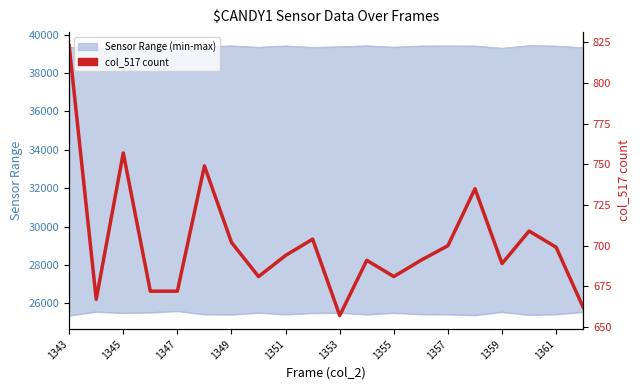

Does the chart display data point markers on the line(s)?

No